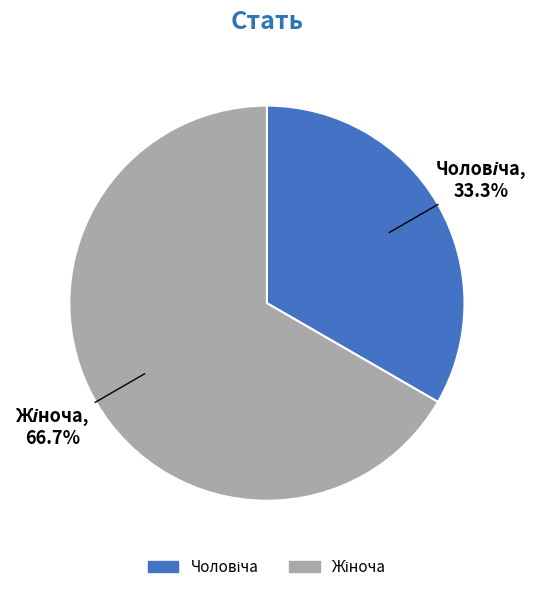

Count the number of slices in the pie.

2